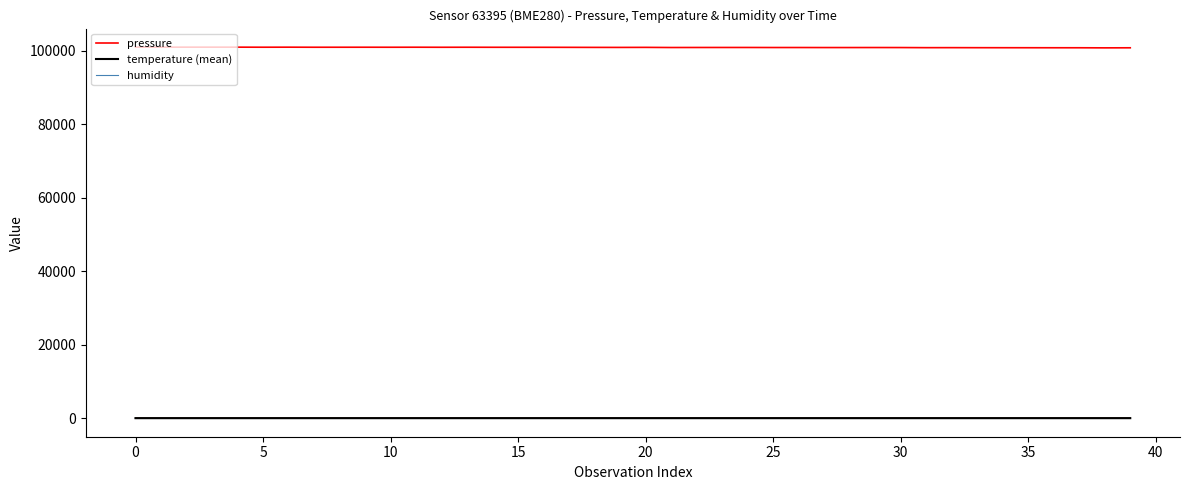

Between 11 and 23, which is larger?

11